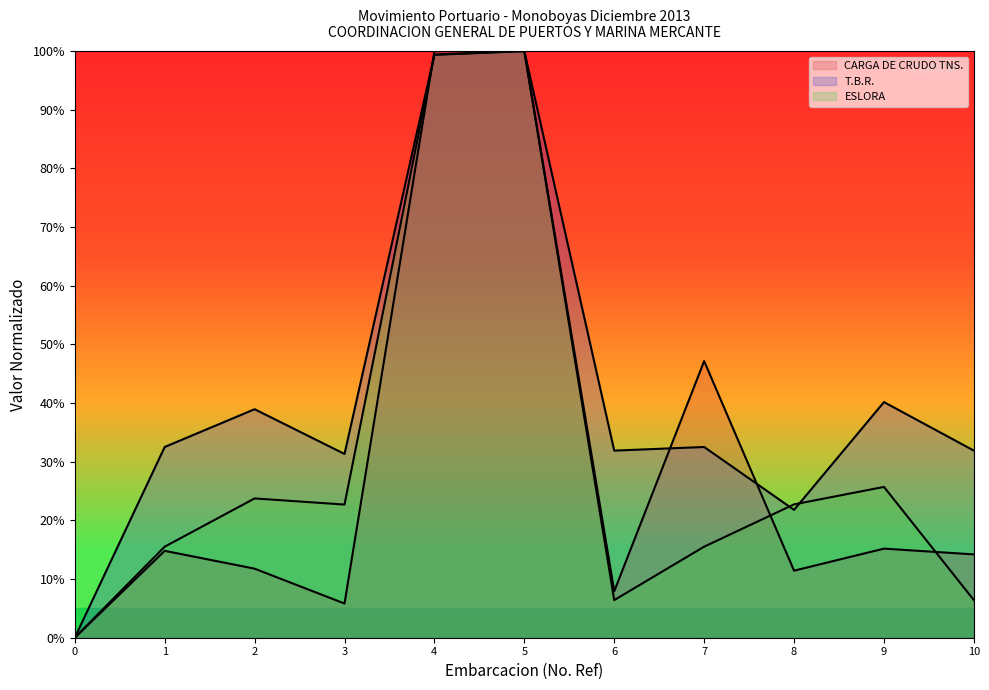

What is the maximum value for T.B.R.?

1.0